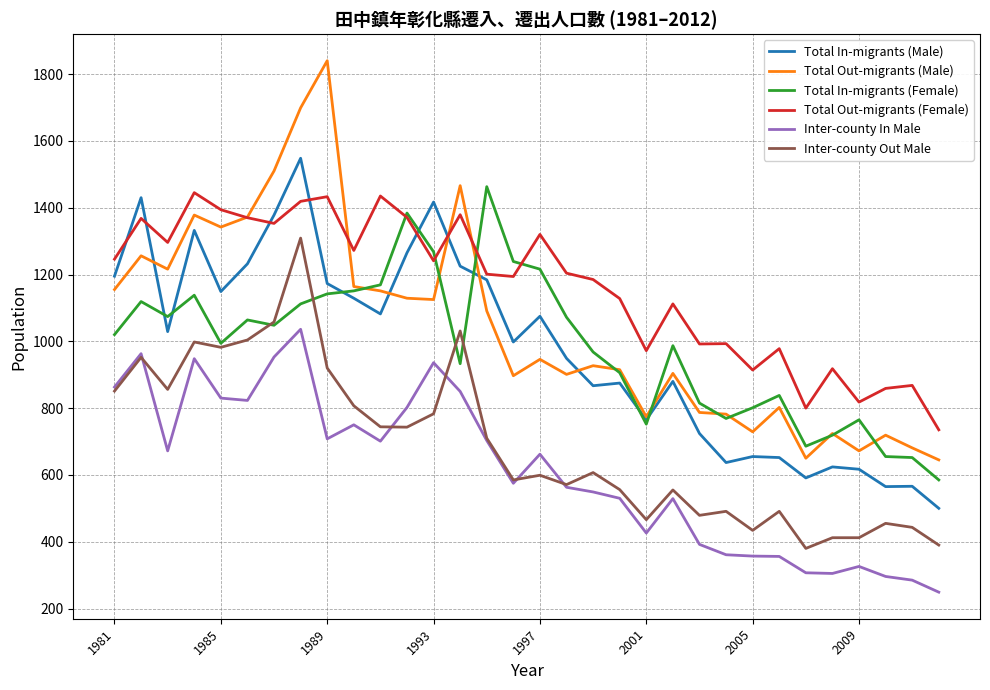

Which series has the largest total across all categories?

Total Out-migrants (Female)